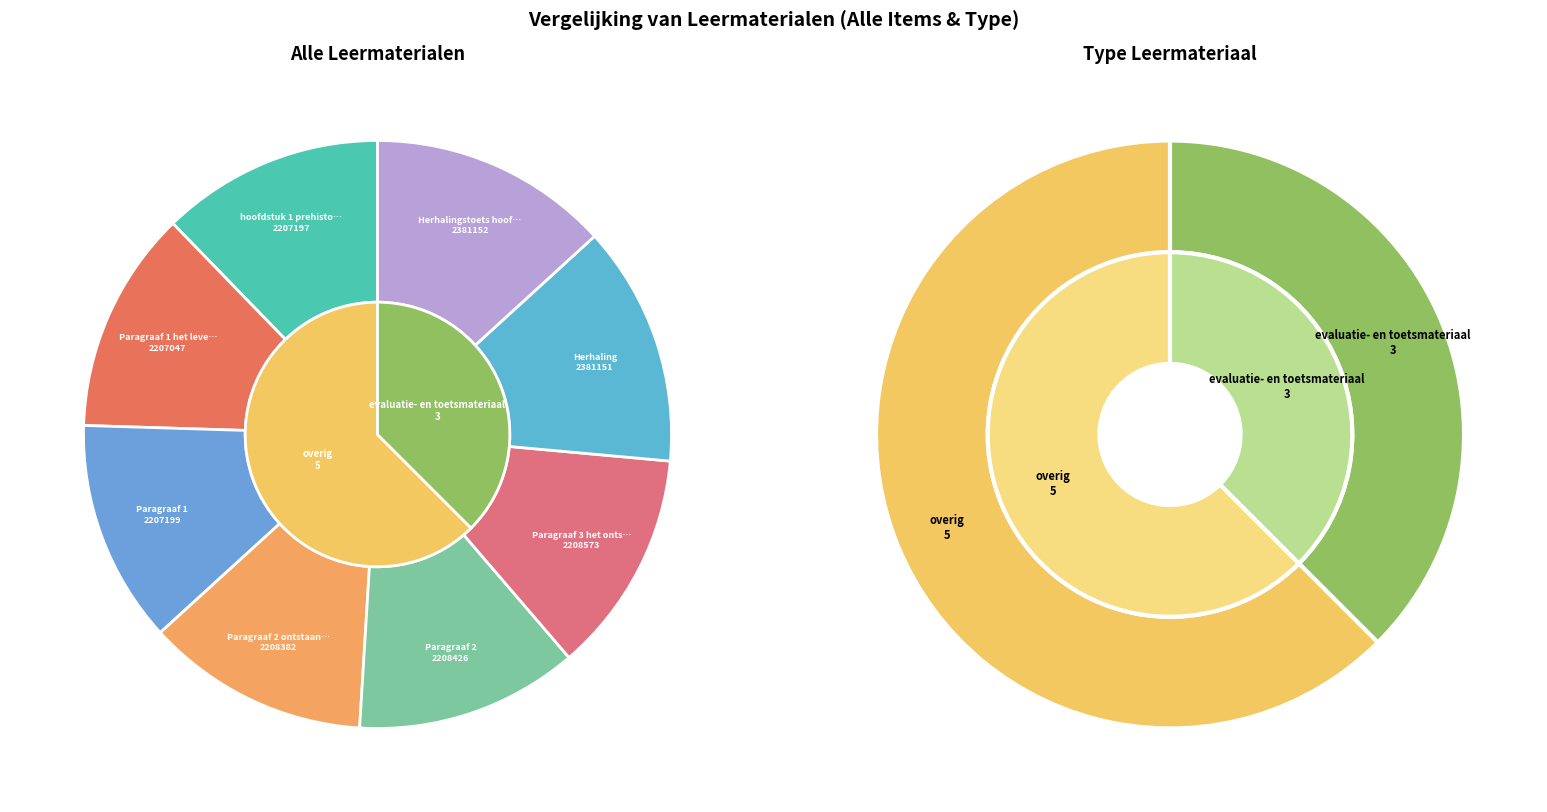

To the nearest percent, what is the difference between the Paragraaf 3 het ontstaan van machtige and Herhalingstoets hoofdstuk 1 slice percentages?

1%